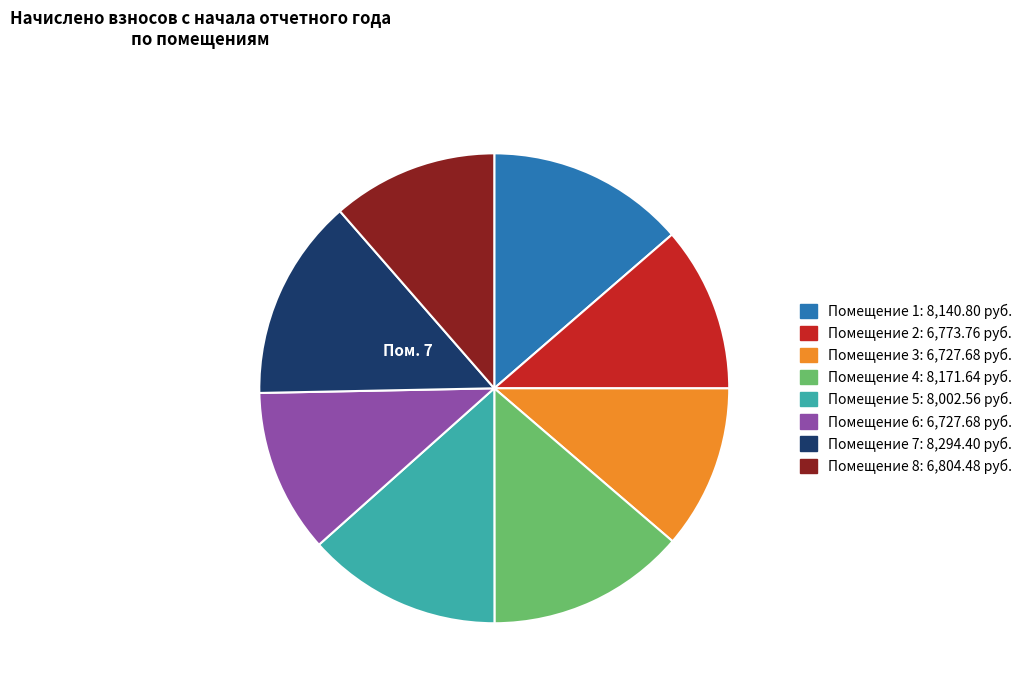

Does any single category account for the majority?

No